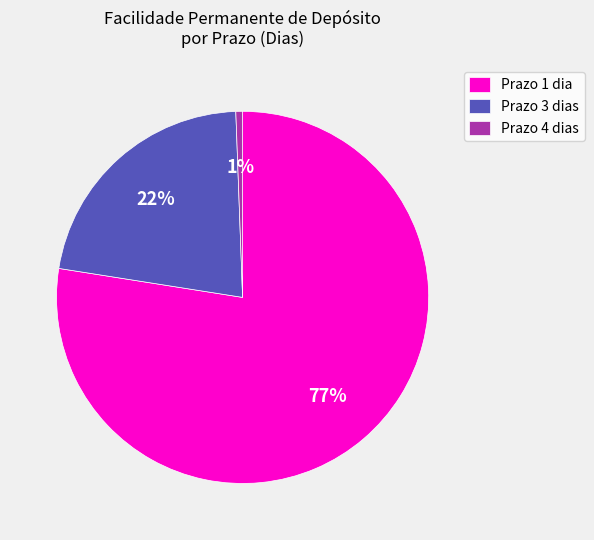

What is the largest slice in the pie chart?

Prazo 1 dia